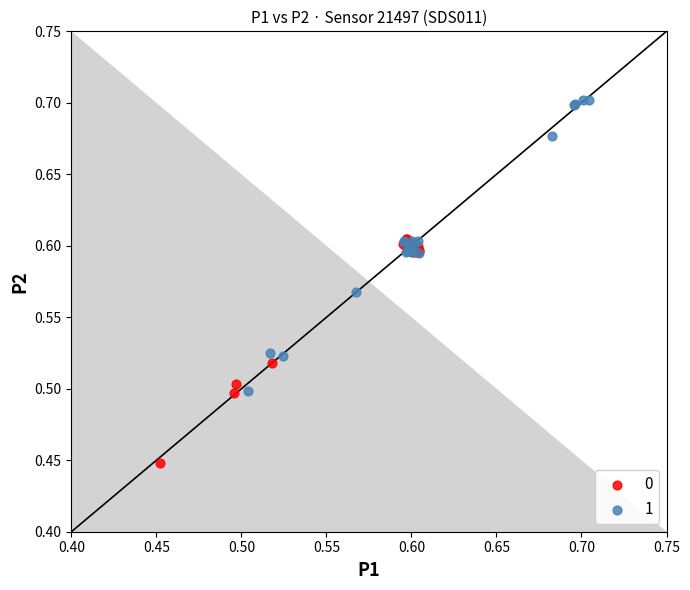

What are all the series names shown in the legend?

0, 1